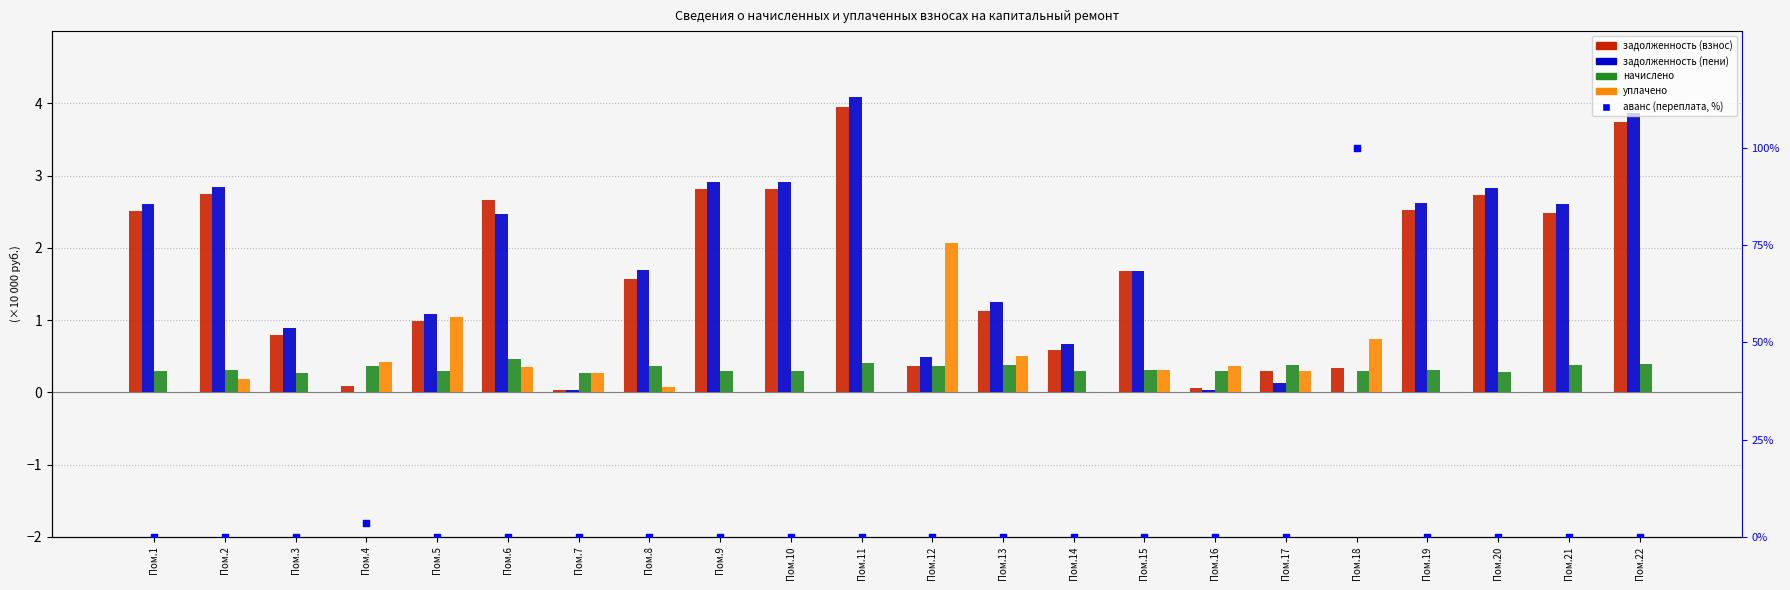

At how many categories does at least one series exceed 46?

1